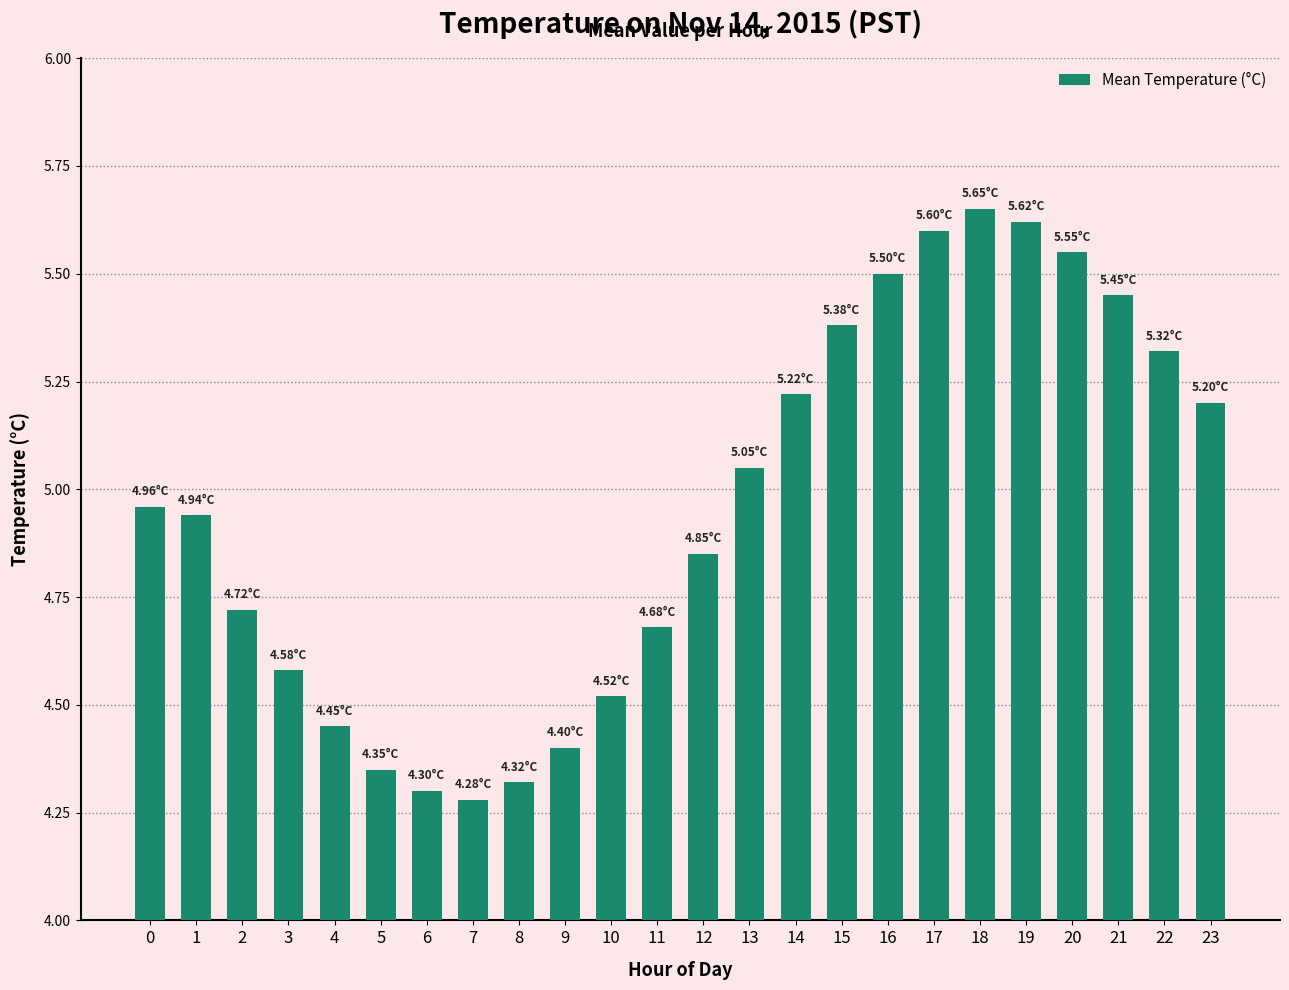

List the labels in order of value, smallest first.

7, 6, 8, 5, 9, 4, 10, 3, 11, 2, 12, 1, 0, 13, 23, 14, 22, 15, 21, 16, 20, 17, 19, 18